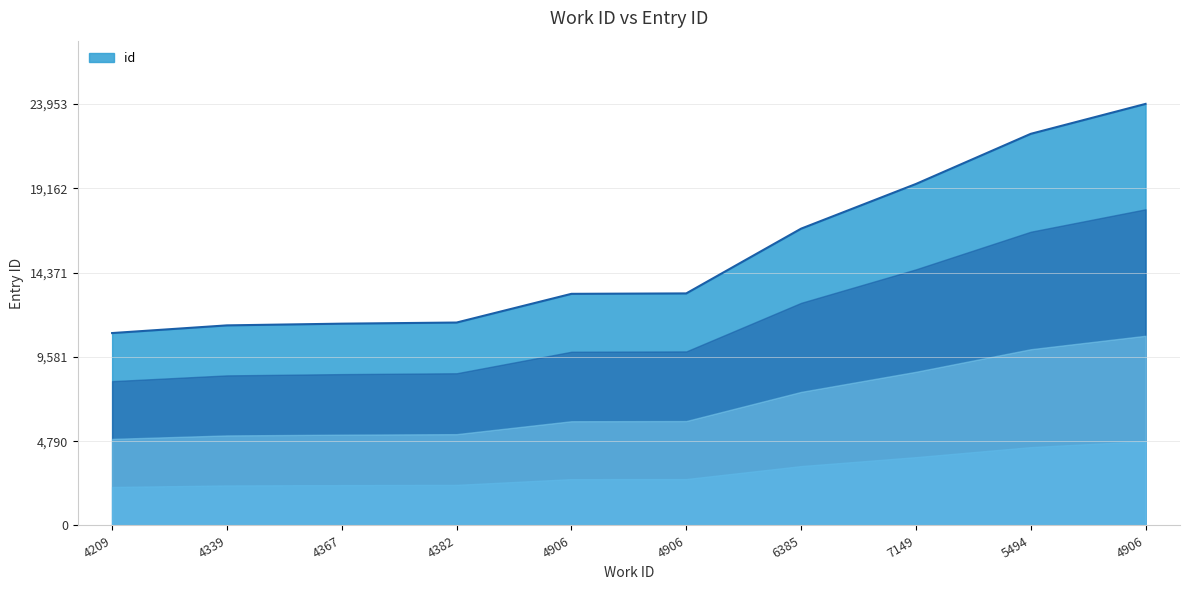

At which label is the value closest to 17442?

6385